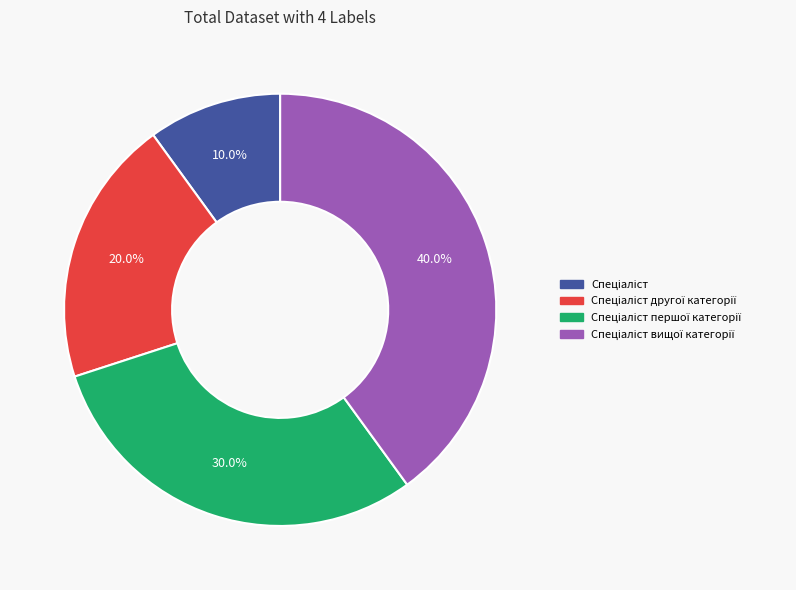

Is there a majority slice in this chart?

No